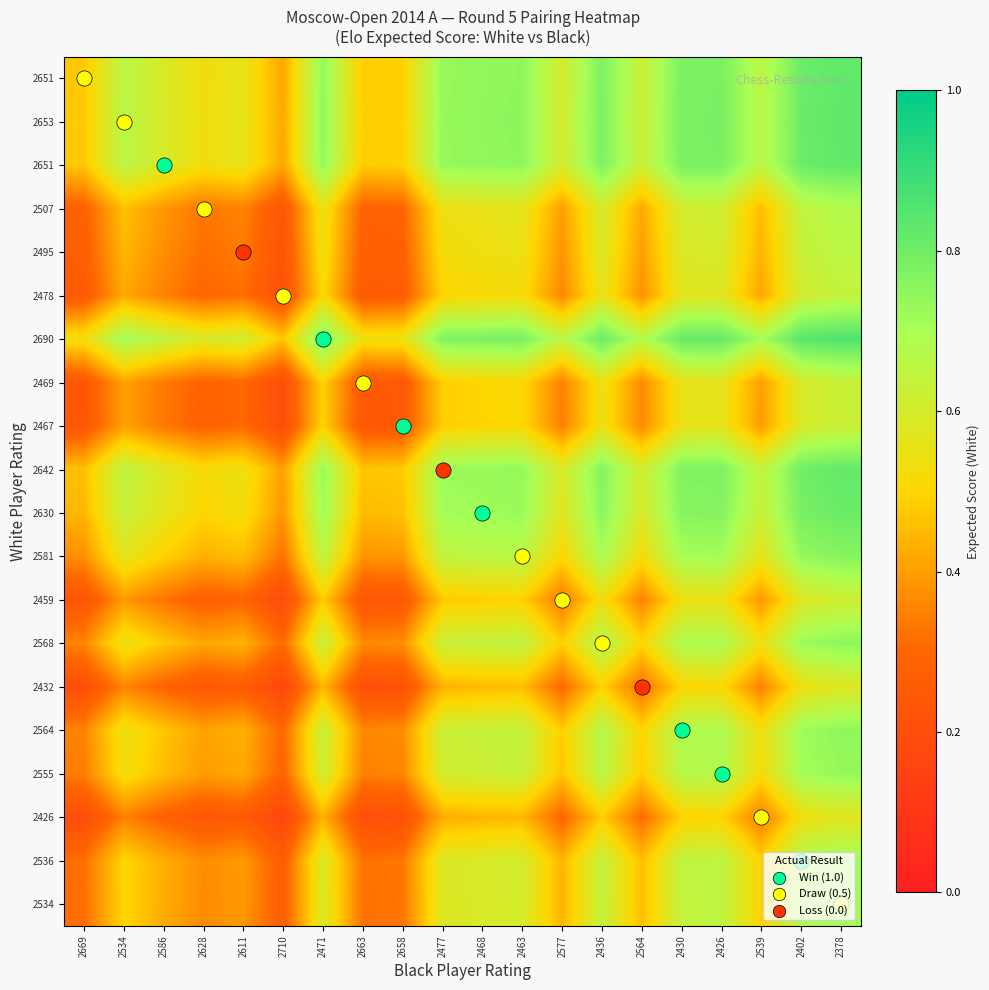

What is the total value across all series at 2663?

7.0